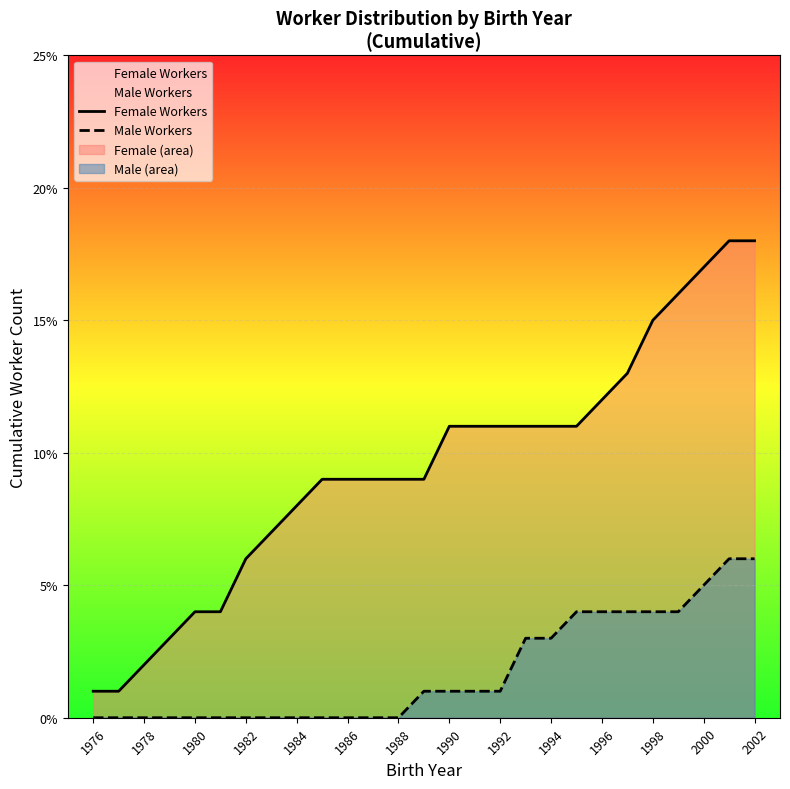

List the series in order of their overall mean, highest first.

Female Workers, Male Workers